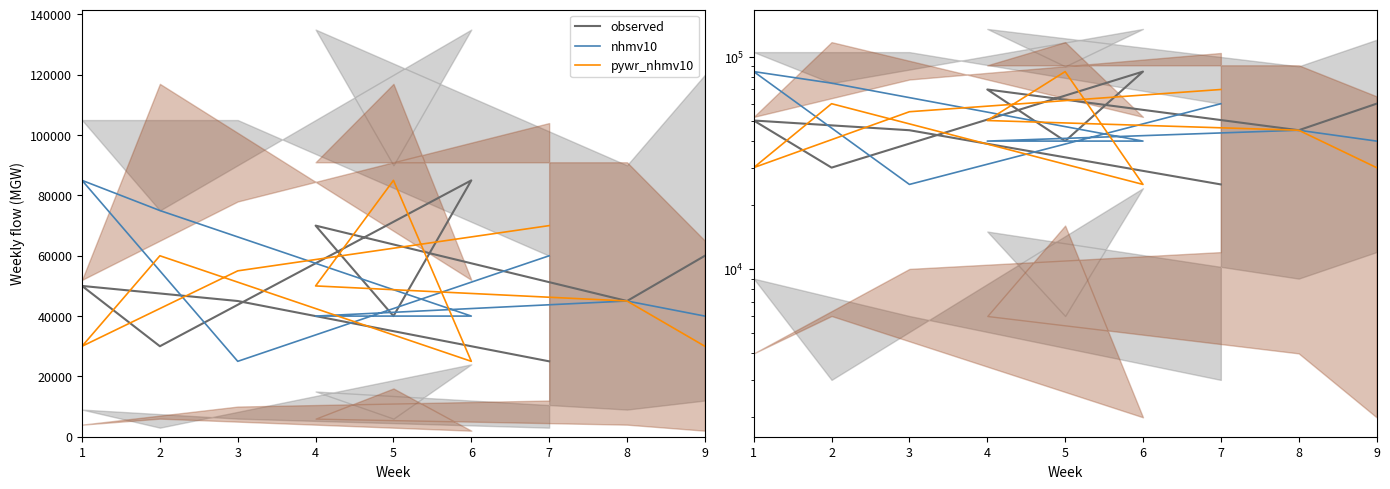

True or false: pywr_nhmv10 and observed intersect in this chart.

True